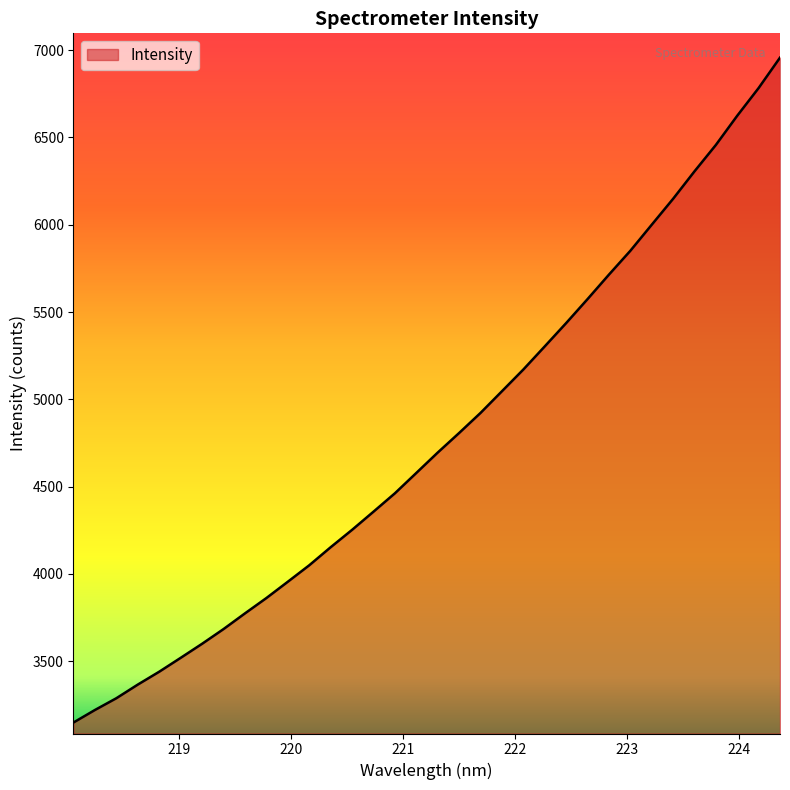

What is the smallest value displayed?

3149.5